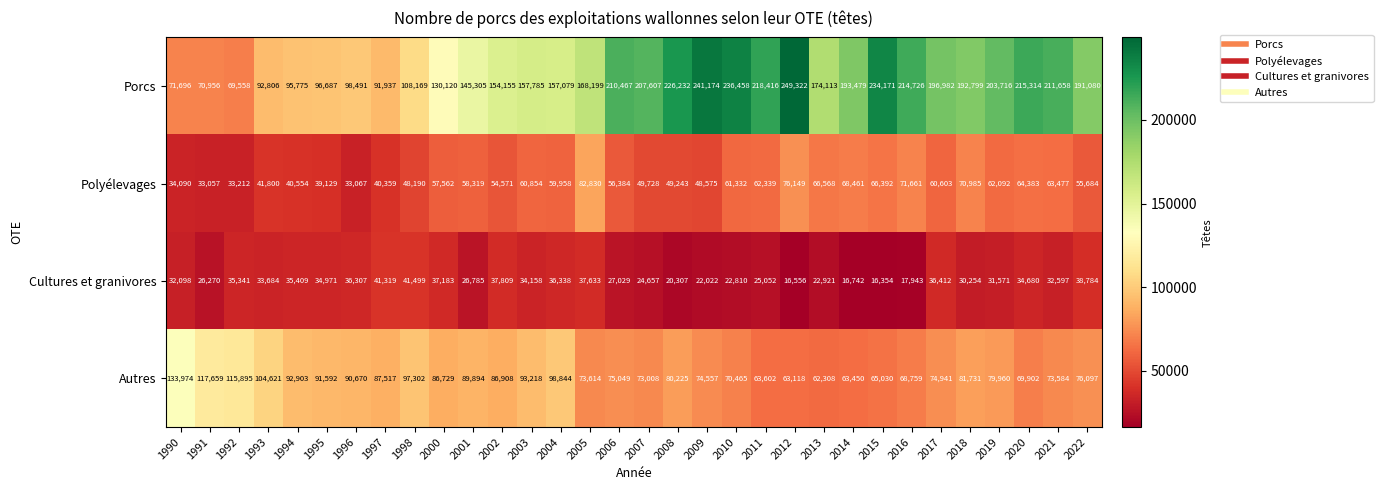

Rank the series by their average value, from lowest to highest.

Cultures et granivores, Polyélevages, Autres, Porcs